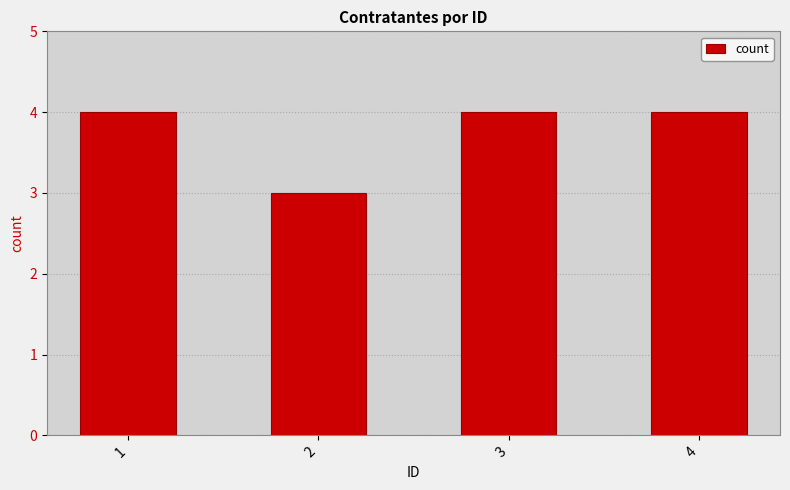

What is the smallest value displayed?

3